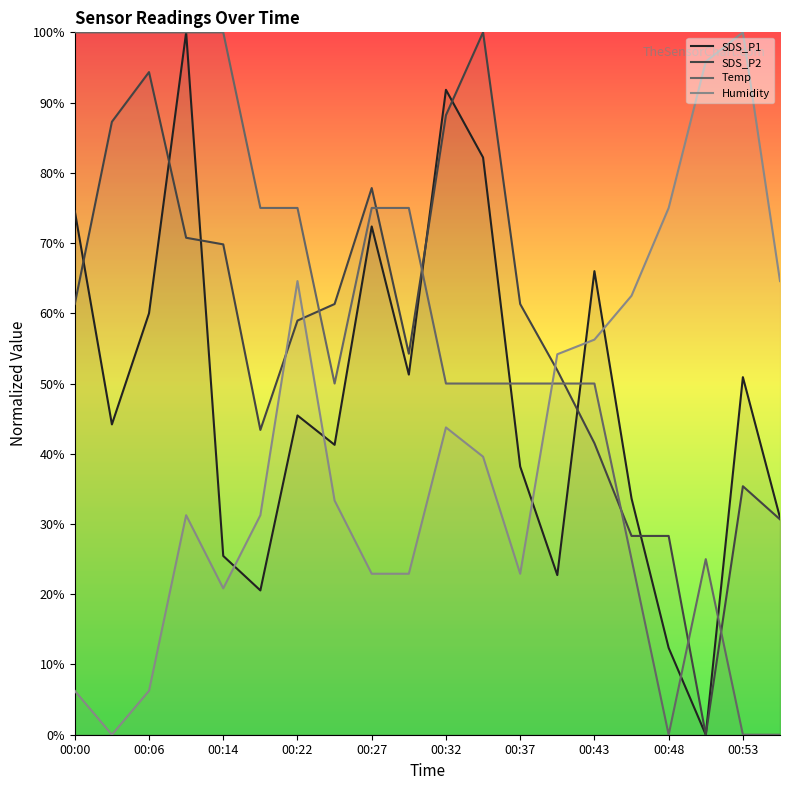

What is the greatest value displayed?

100.0